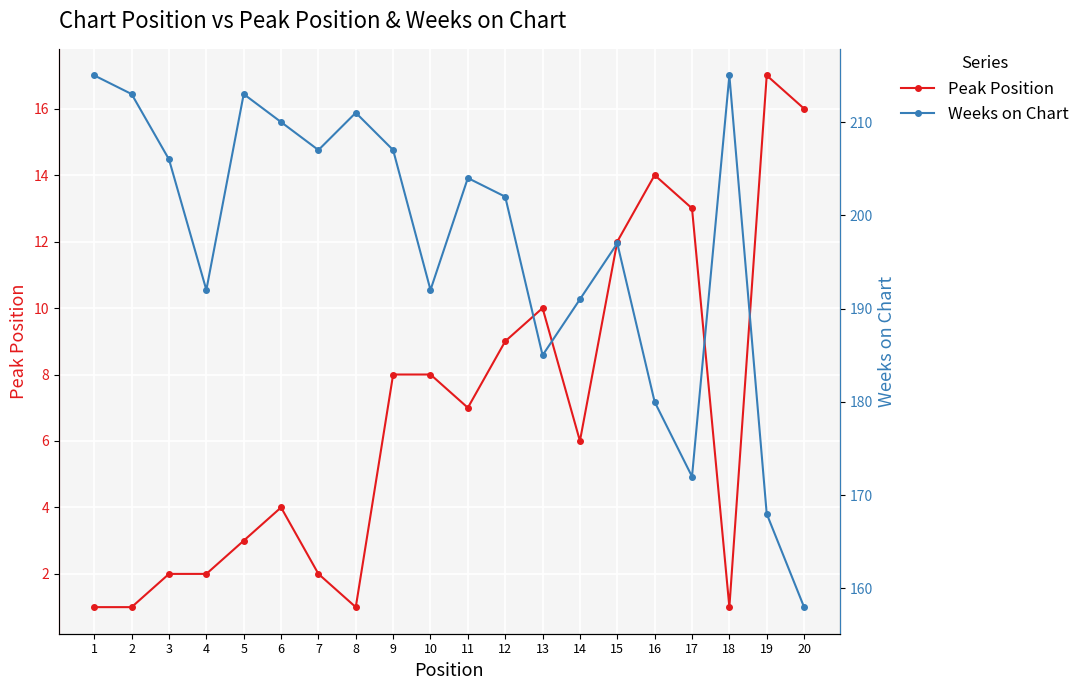

At which category is the sum across all series the highest?

1